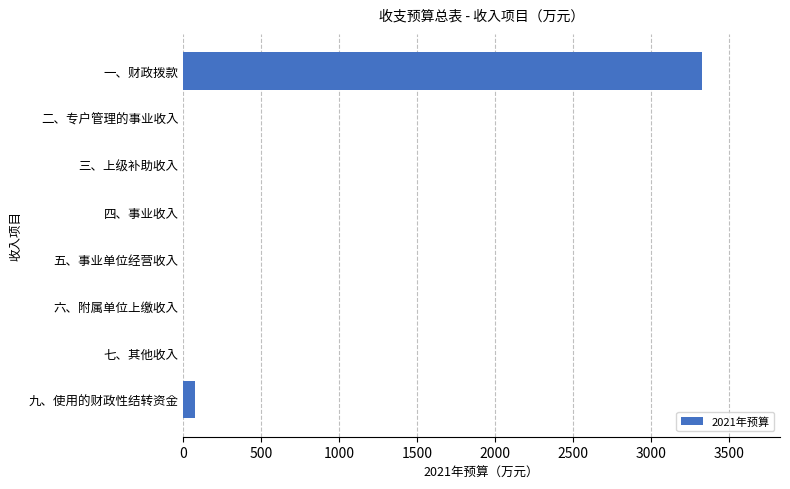

Reading top to bottom, what are all the values shown in this chart?

一、财政拨款=3327.4	二、专户管理的事业收入=0.0	三、上级补助收入=0.0	四、事业收入=0.0	五、事业单位经营收入=0.0	六、附属单位上缴收入=0.0	七、其他收入=0.0	九、使用的财政性结转资金=77.0